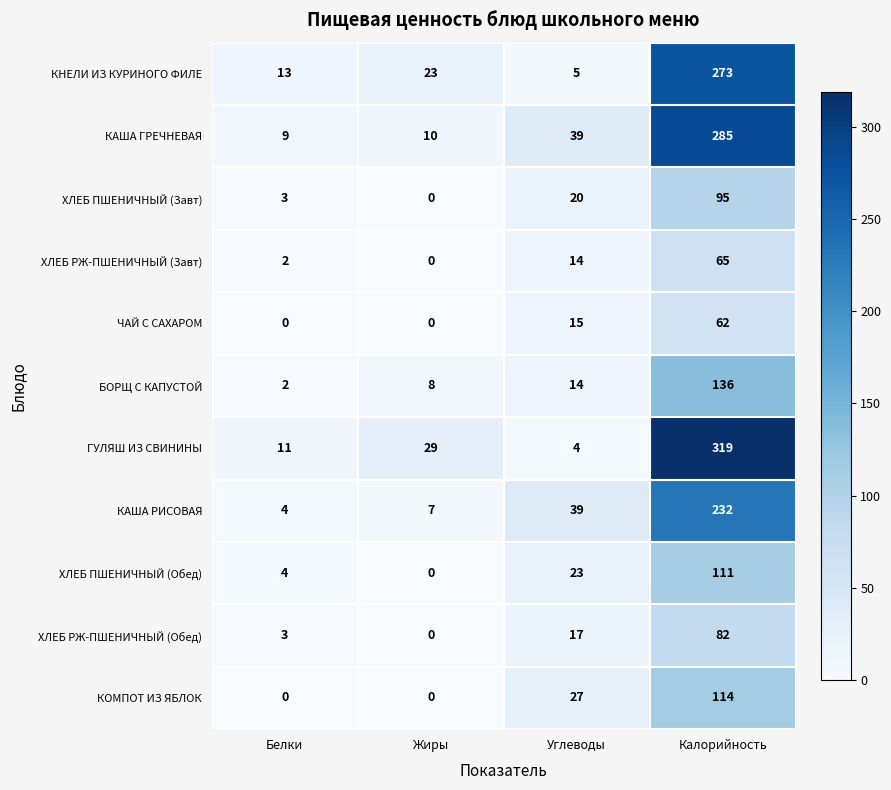

What is the difference between the maximum and minimum values in the КАША РИСОВАЯ series?

228